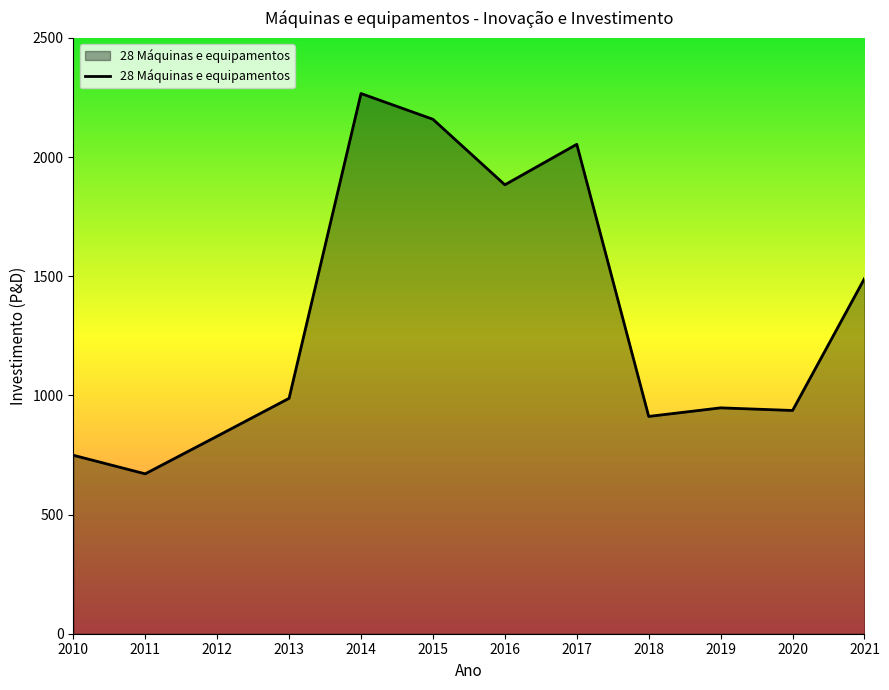

What is the minimum value shown in the chart?

670.9